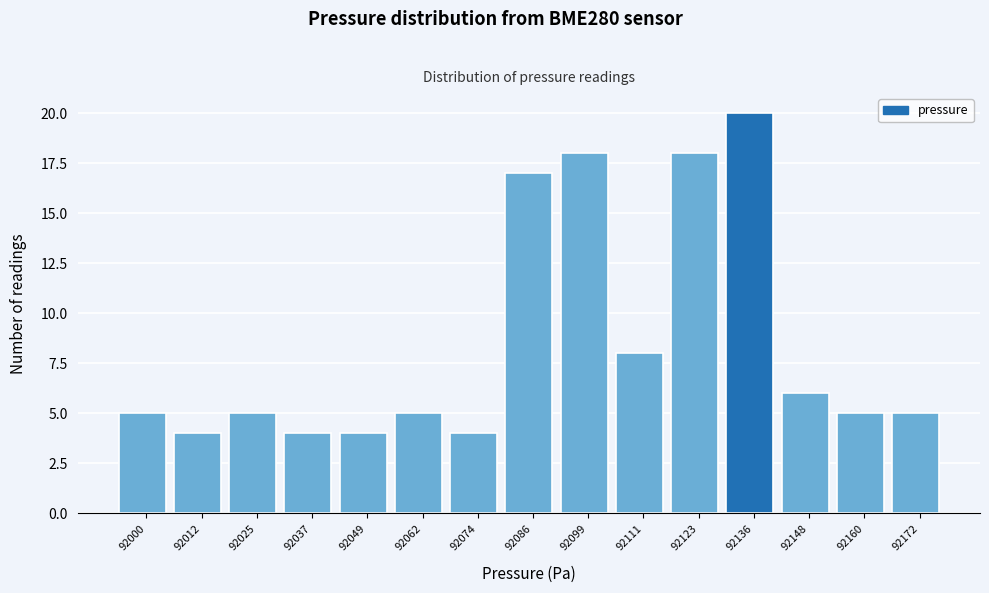

Reading right to left, extract all data points from this chart.

5	5	6	20	18	8	18	17	4	5	4	4	5	4	5